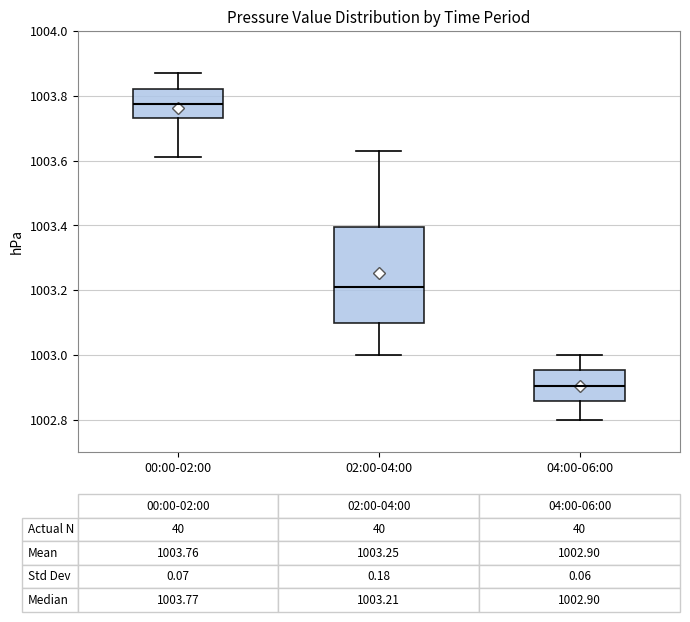

Which box's median line is the highest?

00:00-02:00